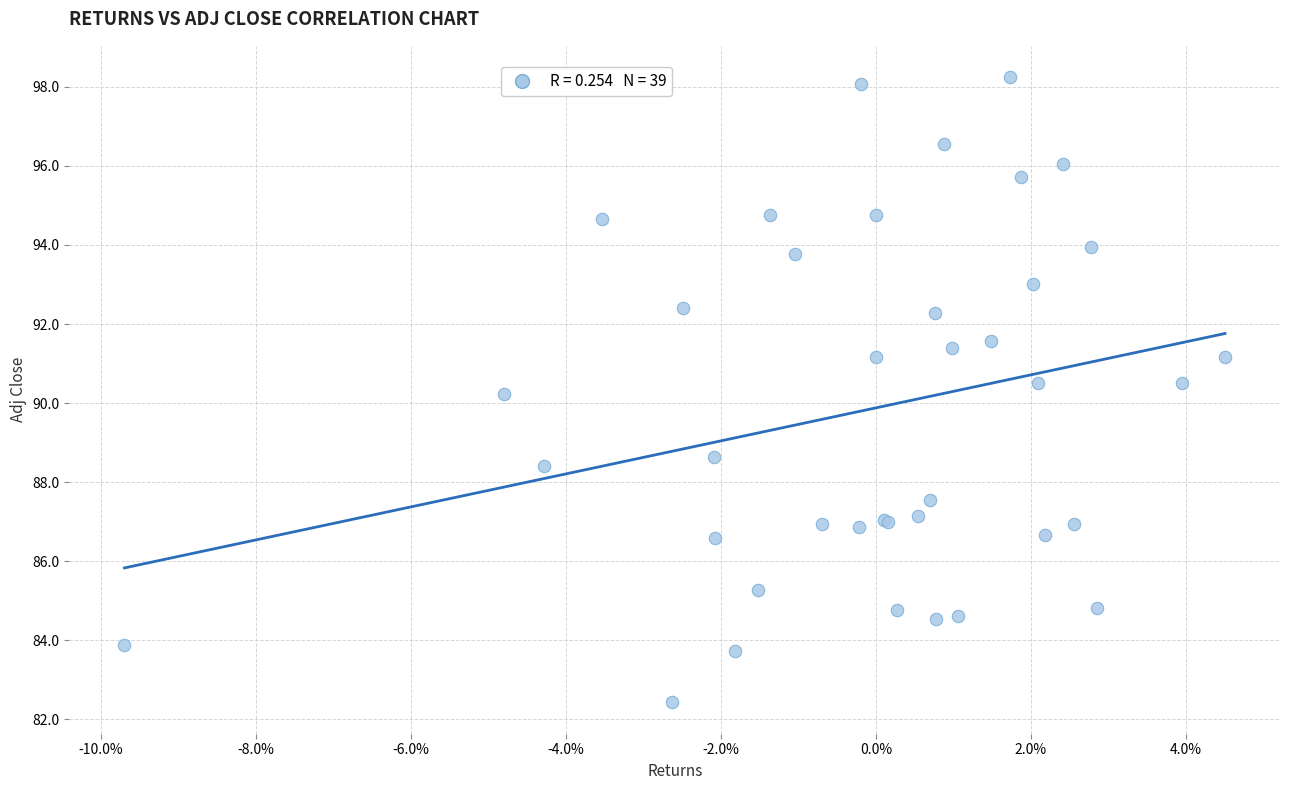

What Y value in the scatter plot is closest to 90?

90.2